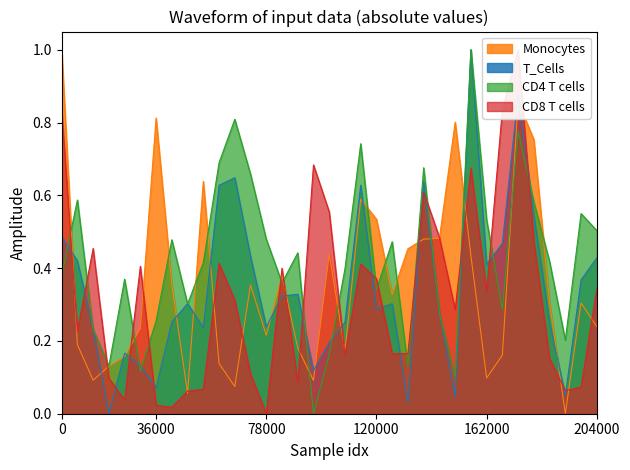

What is the maximum value for T_Cells?

1.0